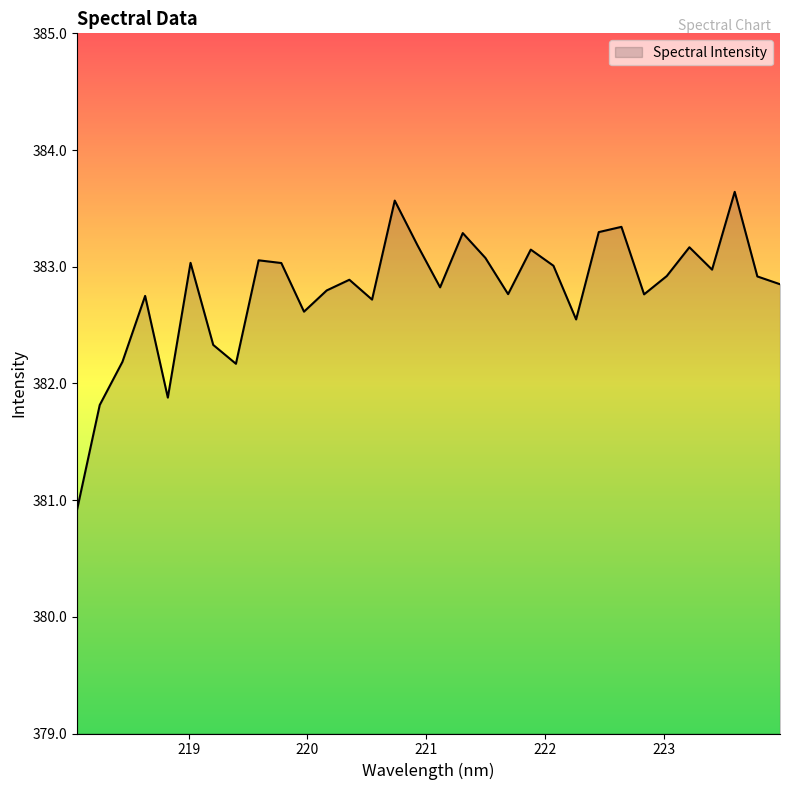

What is the greatest value displayed?

383.6